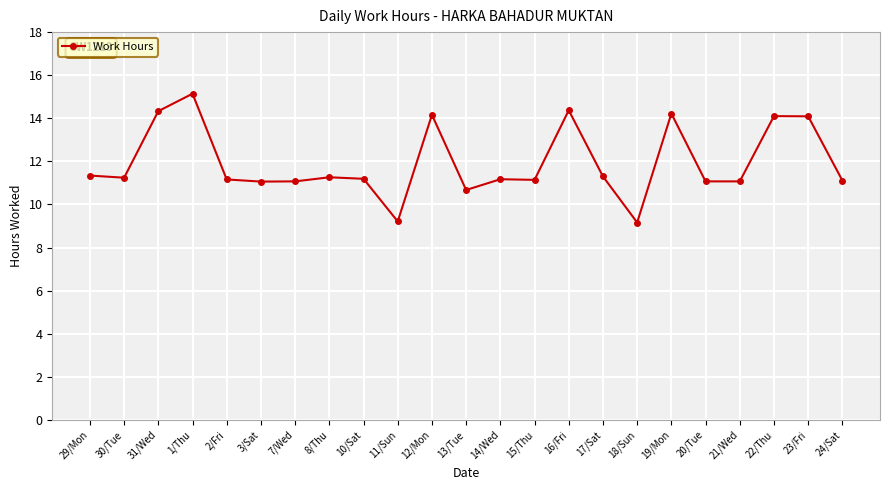

What is the maximum value shown in the chart?

15.1